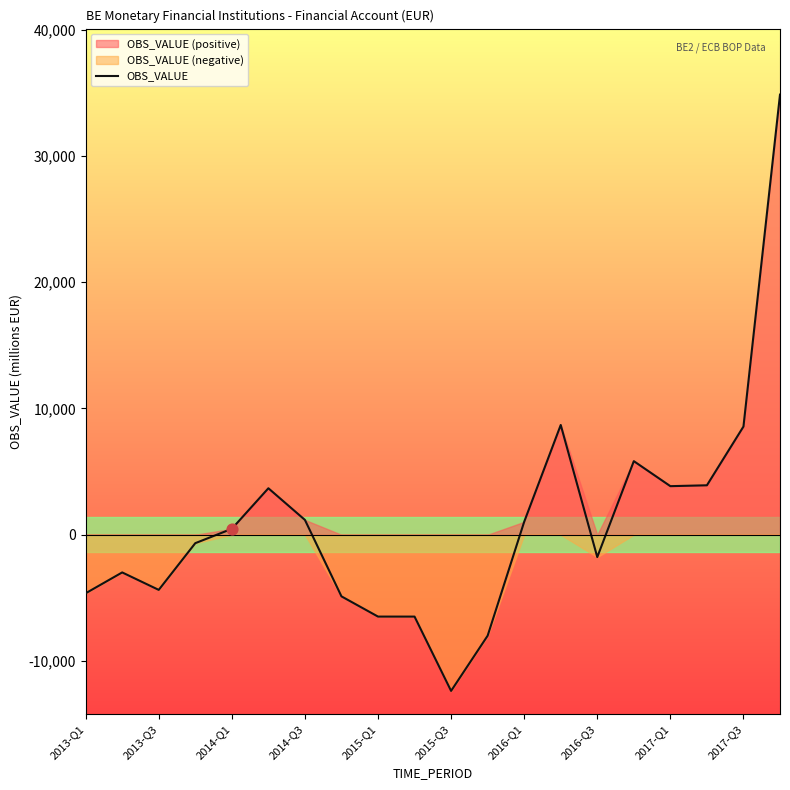

Which has a higher value, 2017-Q1 or 2017-Q3?

2017-Q3